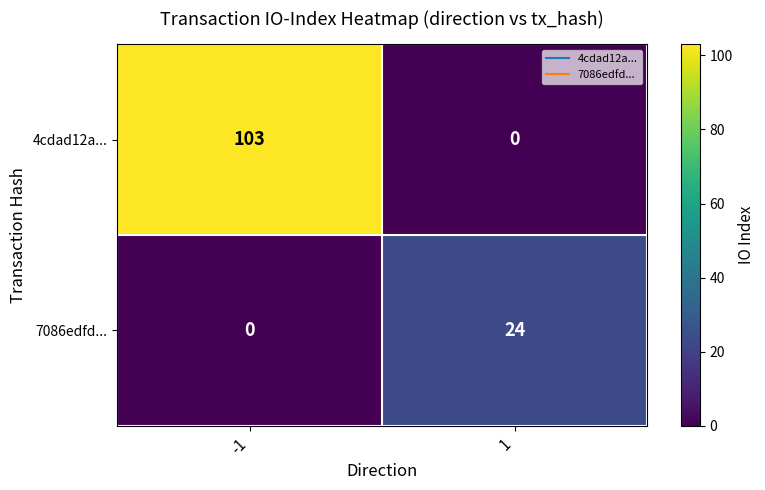

Which series has the largest total across all categories?

4cdad12a...